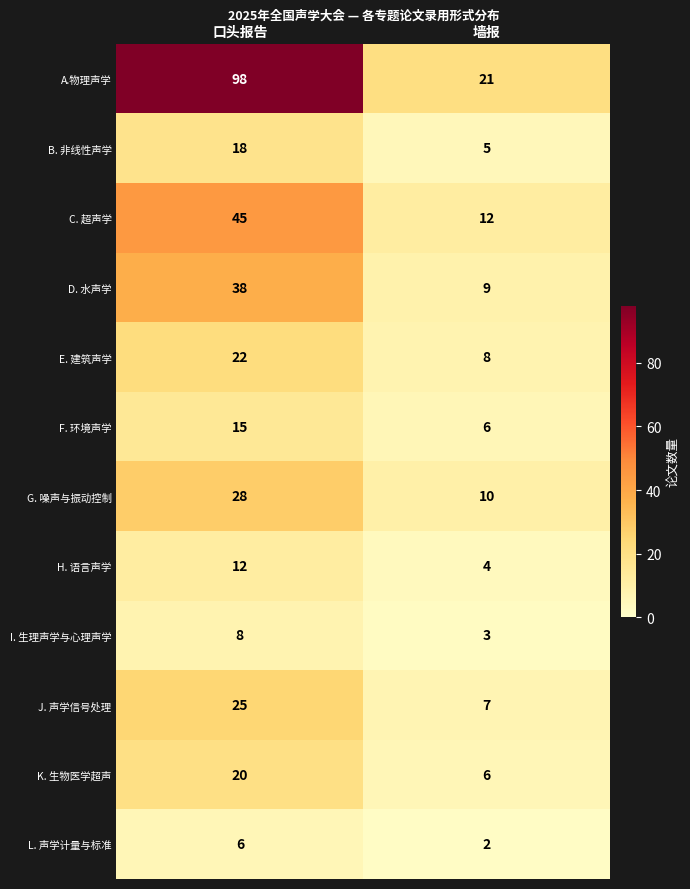

How many distinct data groups are displayed?

12